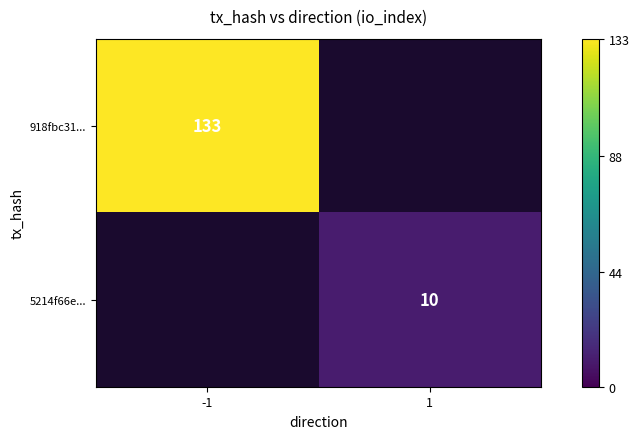

Is the value of 5214f66e... at 1 greater than the value of 918fbc31... at -1?

No